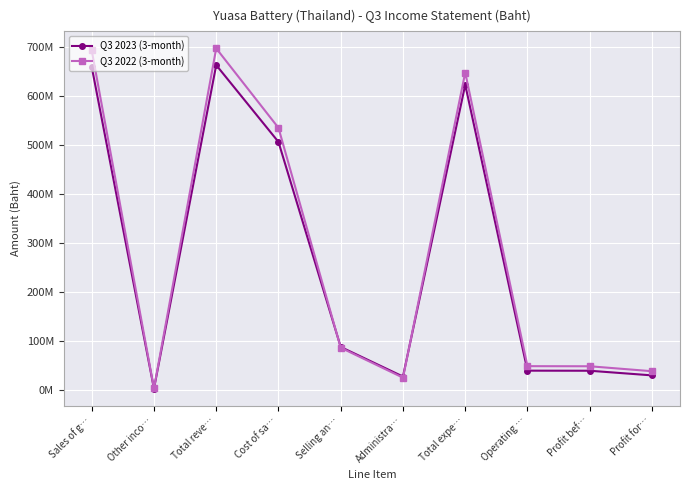

List the series in order of their peak value, highest first.

Q3 2022 (3-month), Q3 2023 (3-month)